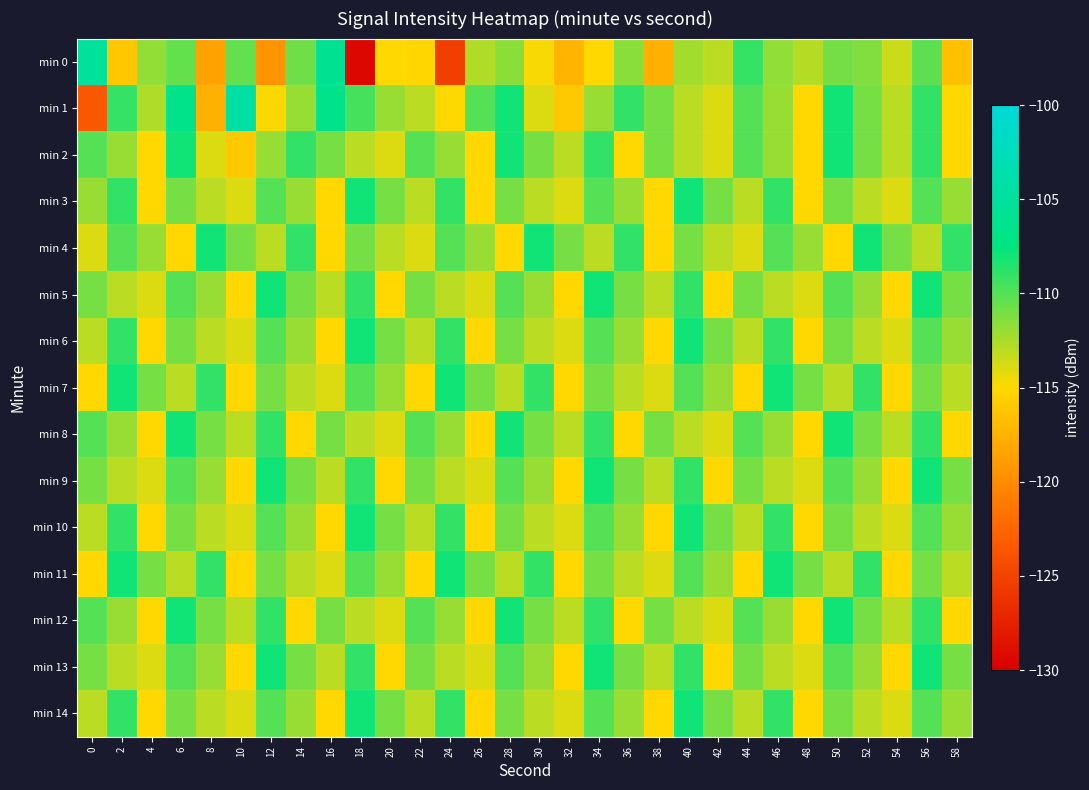

Rank the series by their maximum value, from lowest to highest.

min 2, min 3, min 4, min 5, min 6, min 7, min 8, min 9, min 10, min 11, min 12, min 13, min 14, min 0, min 1